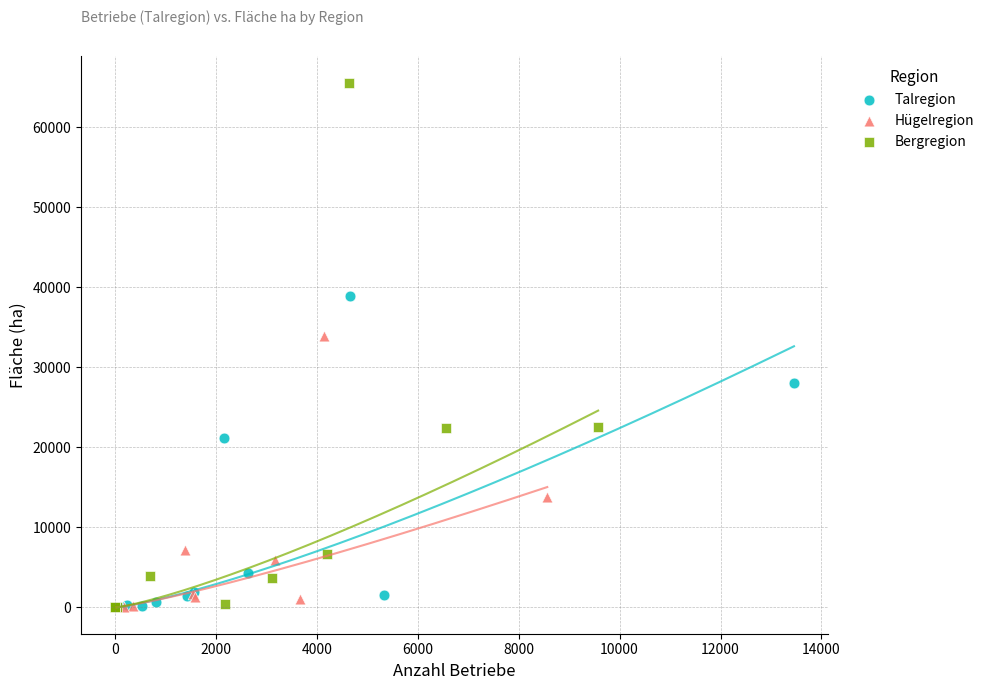

Which series reaches the maximum Y coordinate?

Bergregion